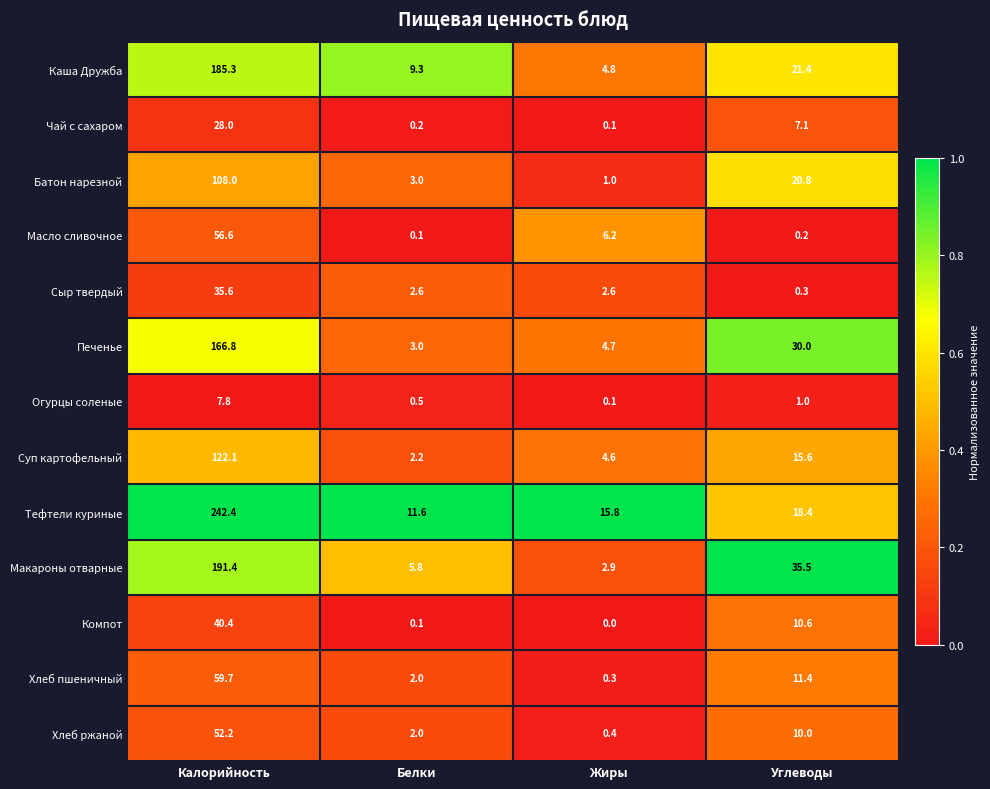

At how many categories does at least one series exceed 0?

4